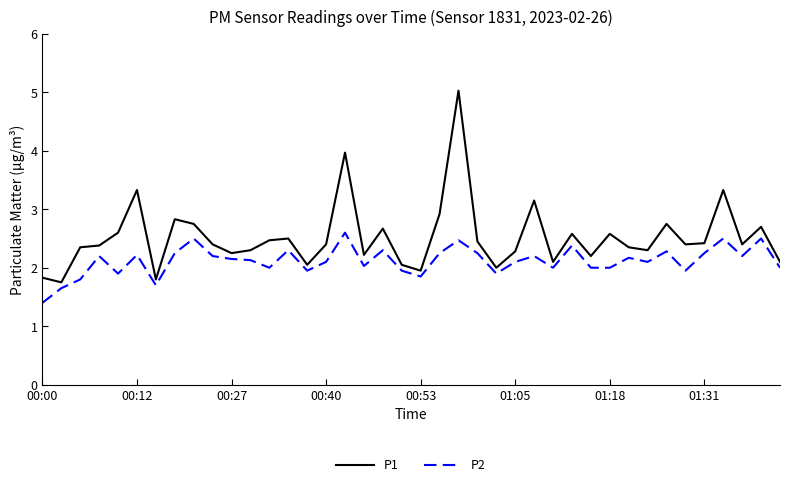

At how many categories does at least one series exceed 3?

5